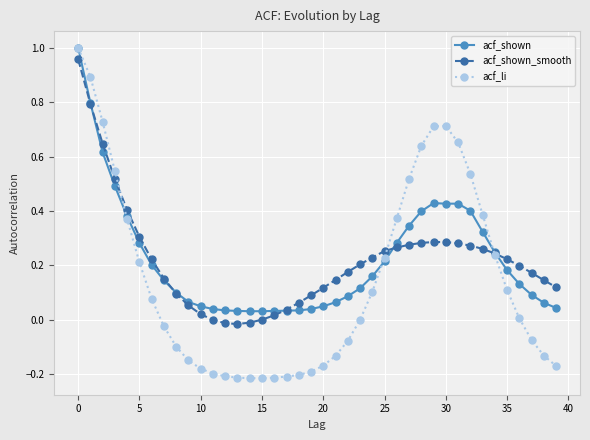

Which series has the largest range (max minus min)?

acf_li